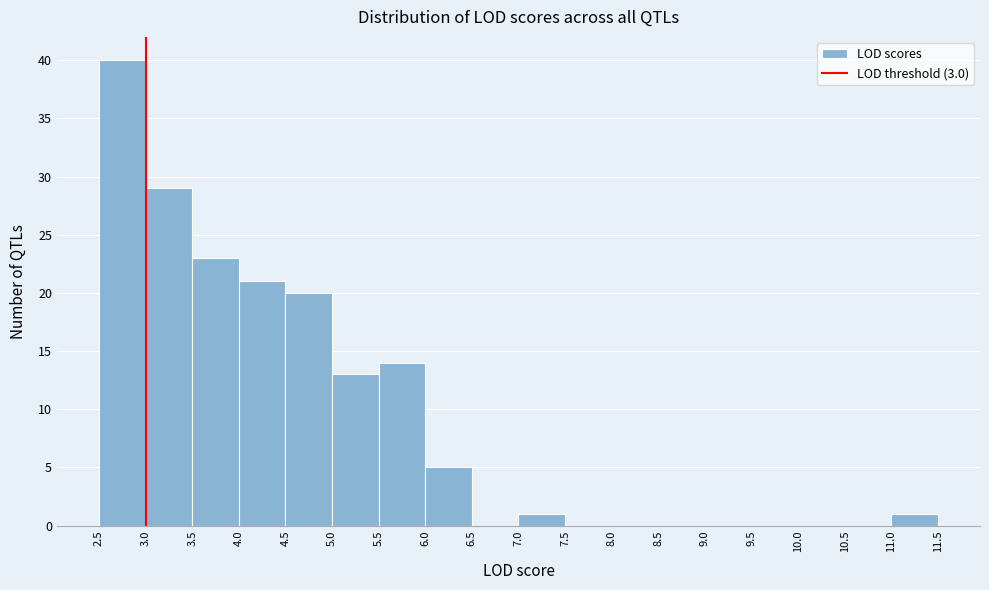

How tall is the bar that spans 7.0 to 7.5 on the x-axis? The values are not printed on the chart, so give them approximately, as read against the axis.

1